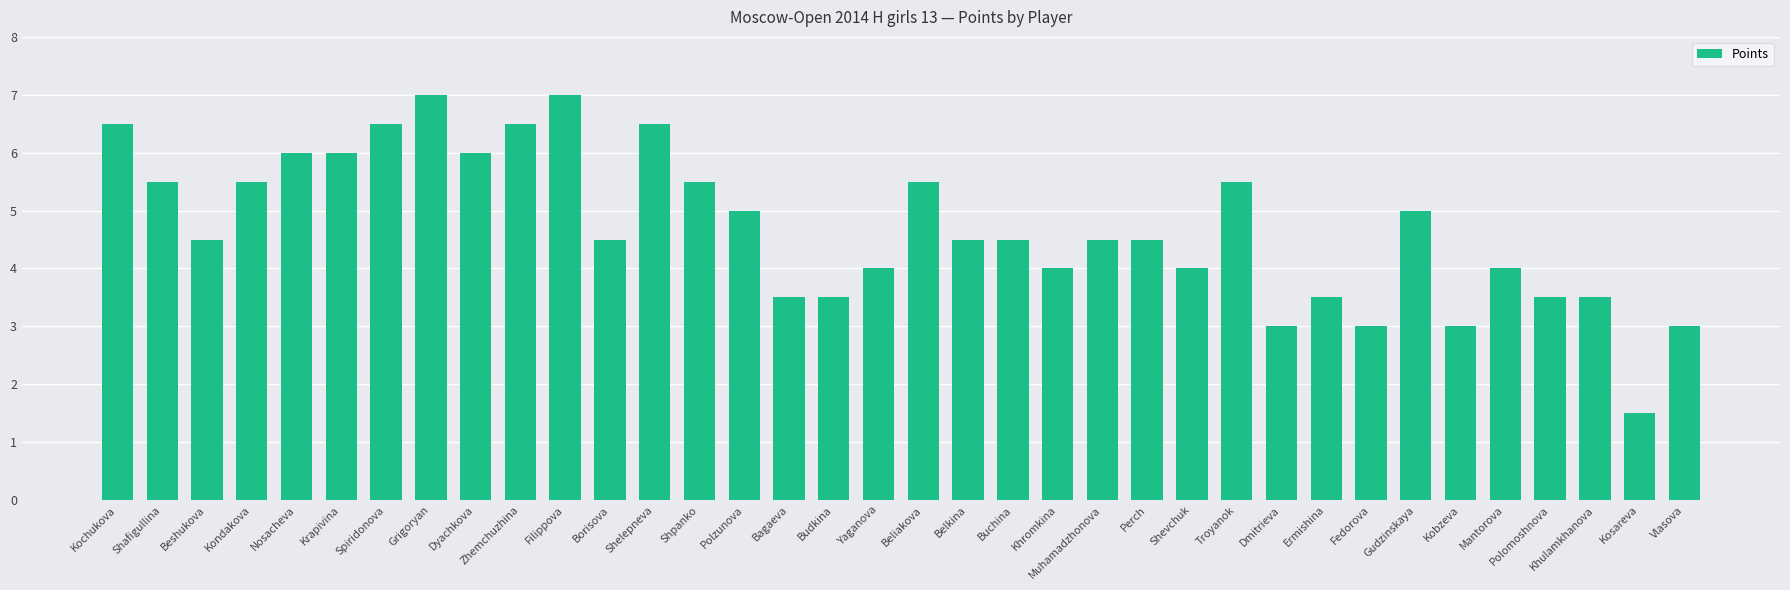

What is the sum of all values?

169.5